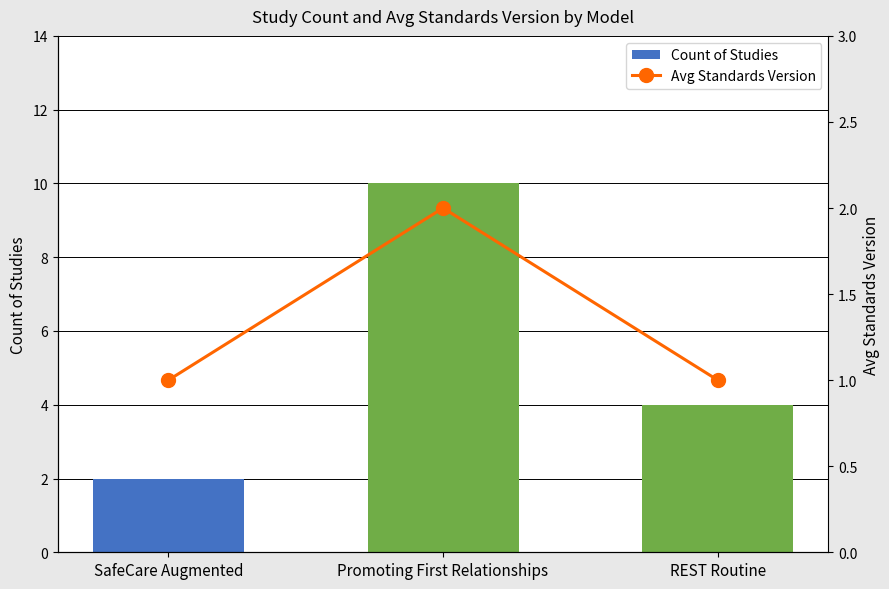

Which label corresponds to the largest value in the chart?

Promoting First Relationships